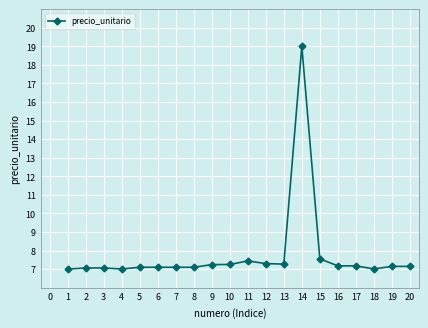

Between 8 and 9, which is larger?

9